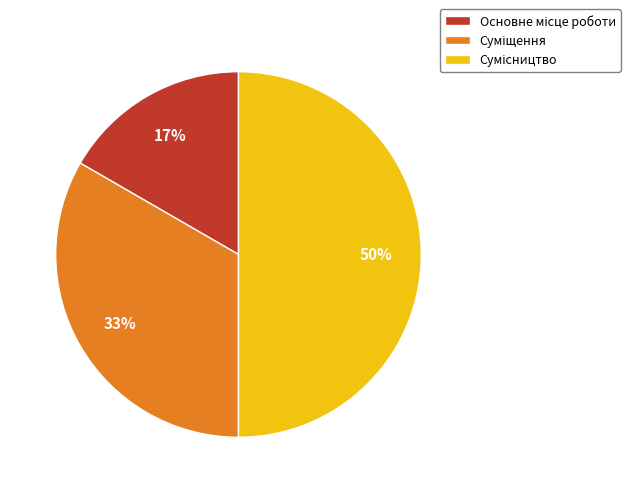

Count the number of slices in the pie.

3